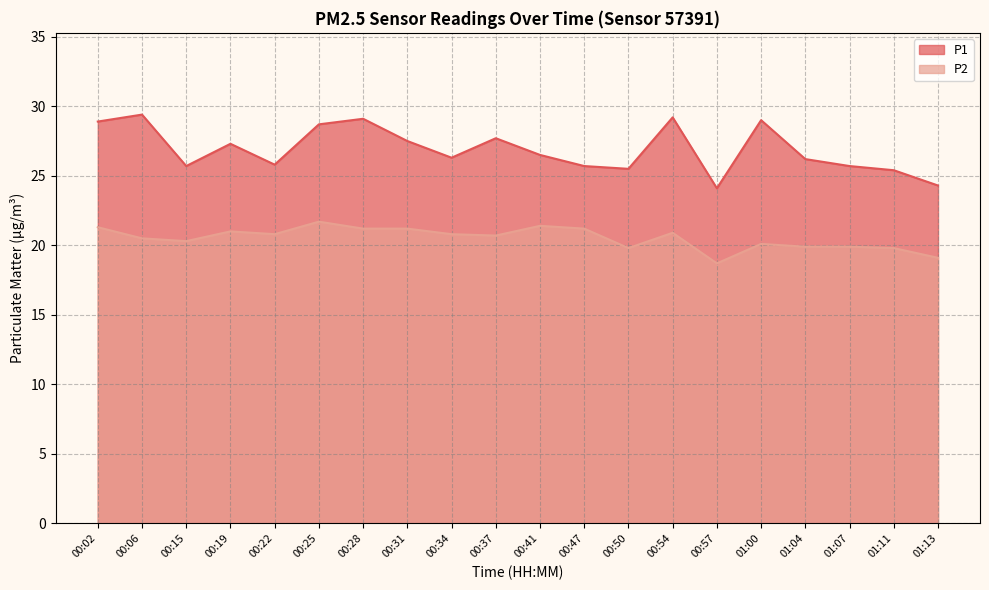

What is the difference between the P1 values at 00:22 and 01:04?

0.4